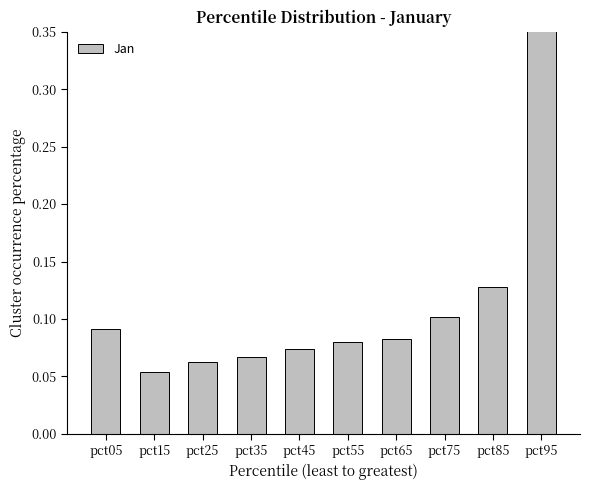

Which category has the highest value across all series?

pct95